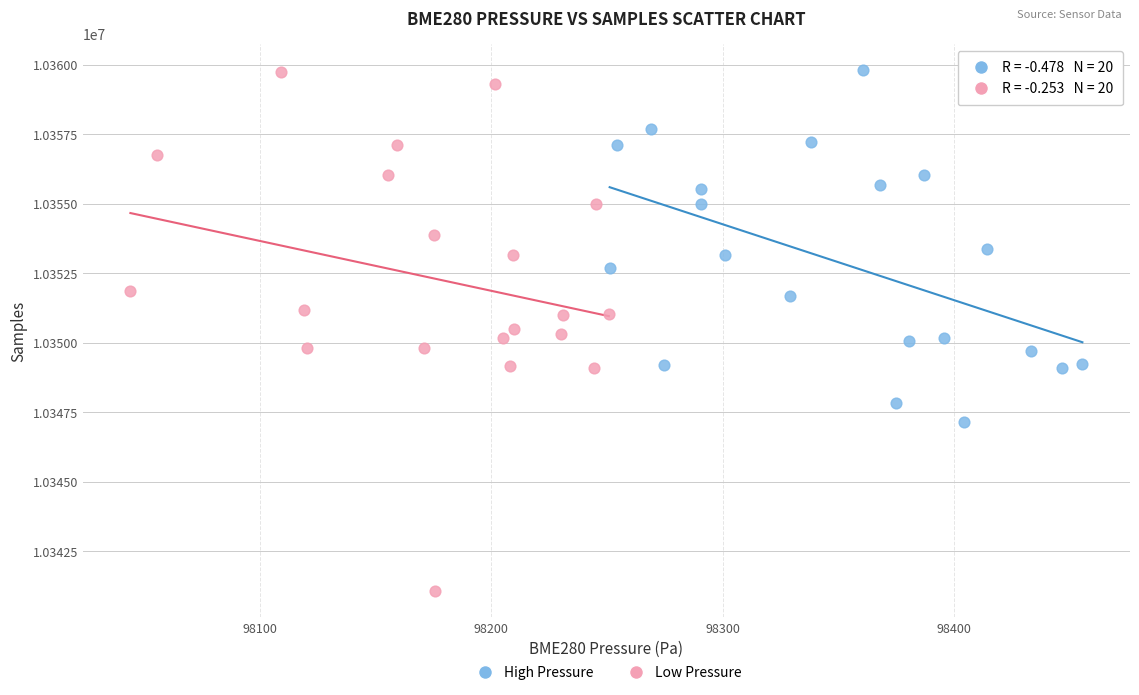

Which series reaches the minimum Y coordinate?

Low Pressure